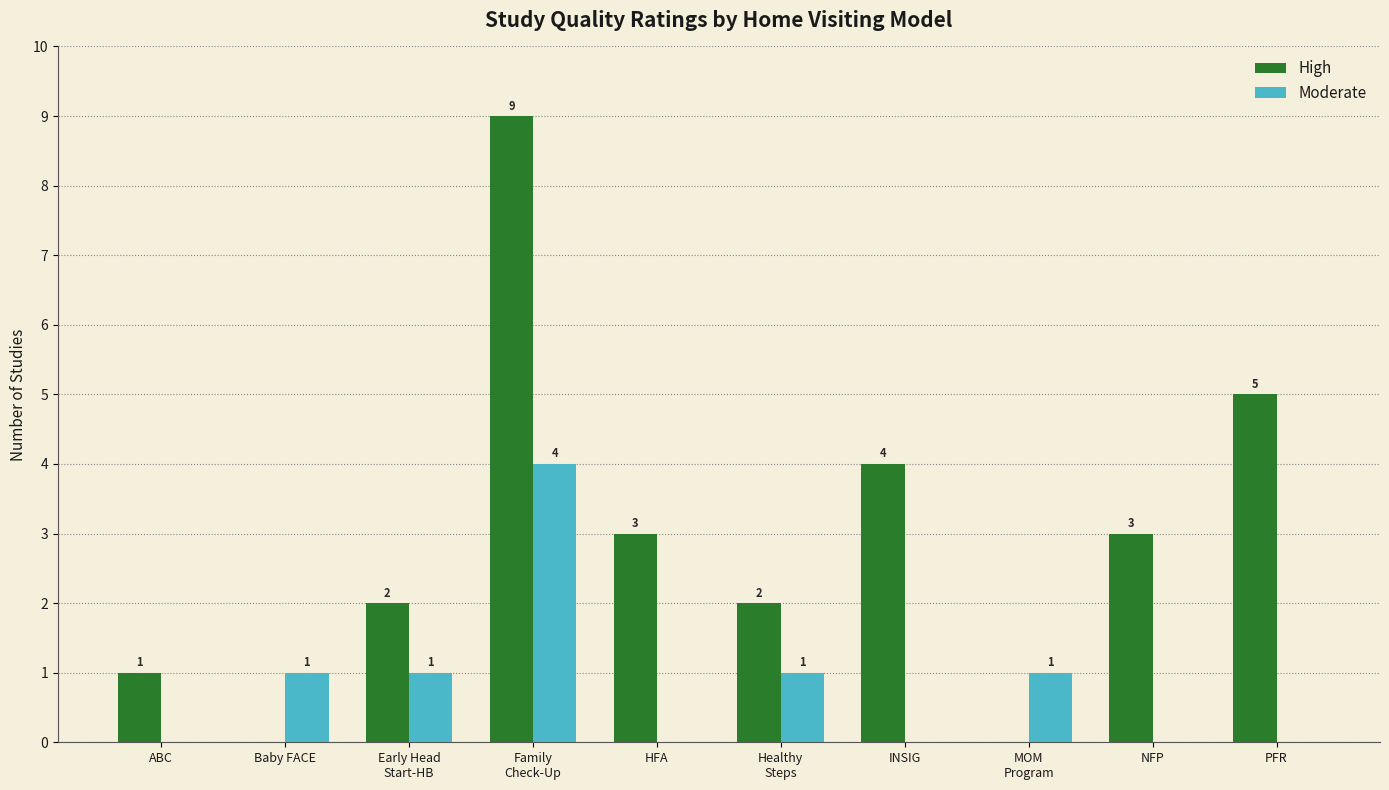

Are the bars grouped side by side (vs. stacked)?

Yes